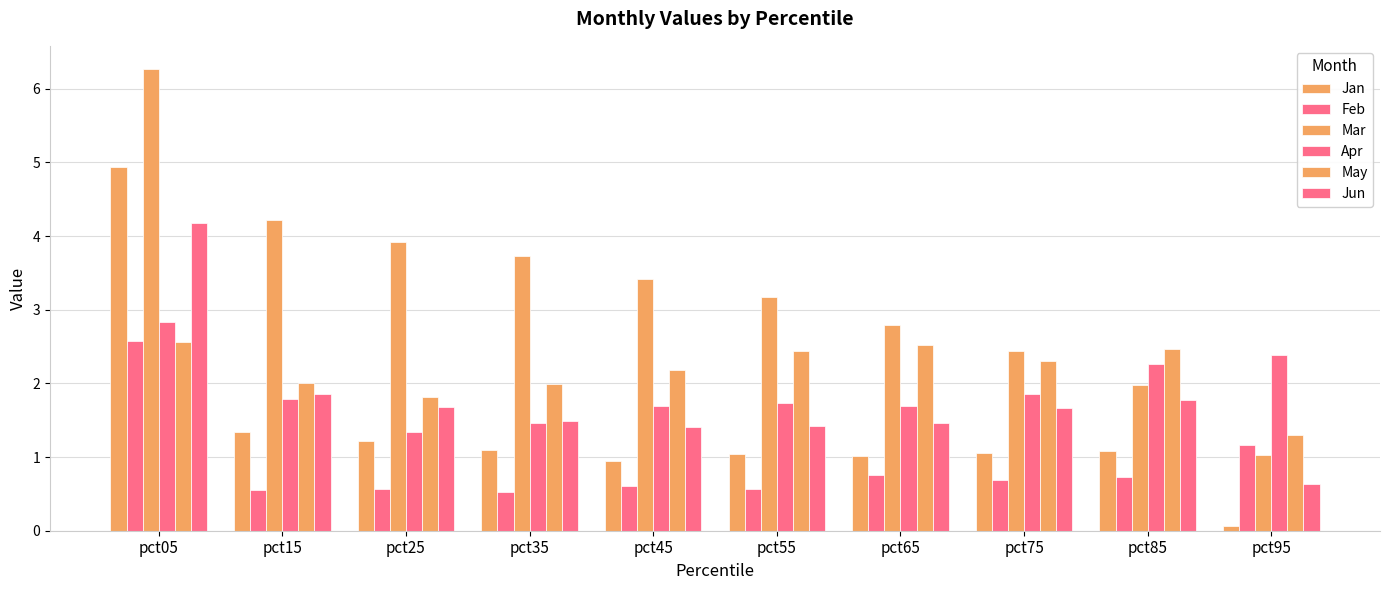

Reading right to left, transcribe all the data shown in this chart.

Jan: 0.1	1.1	1.1	1.0	1.0	0.9	1.1	1.2	1.3	4.9
Feb: 1.2	0.7	0.7	0.8	0.6	0.6	0.5	0.6	0.5	2.6
Mar: 1.0	2.0	2.4	2.8	3.2	3.4	3.7	3.9	4.2	6.3
Apr: 2.4	2.3	1.9	1.7	1.7	1.7	1.5	1.3	1.8	2.8
May: 1.3	2.5	2.3	2.5	2.4	2.2	2.0	1.8	2.0	2.6
Jun: 0.6	1.8	1.7	1.5	1.4	1.4	1.5	1.7	1.9	4.2